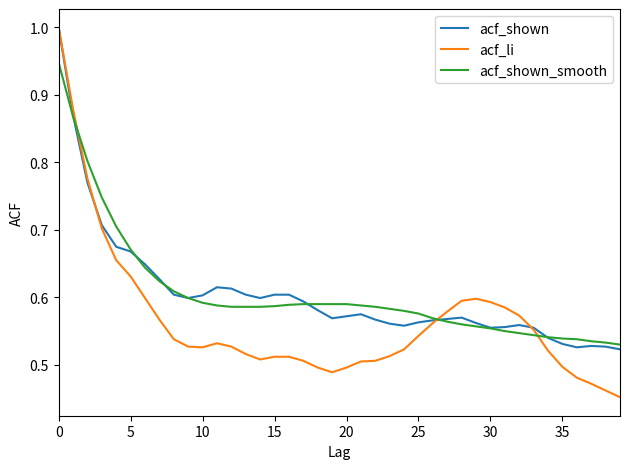

What is the highest value of the acf_shown series?

1.0